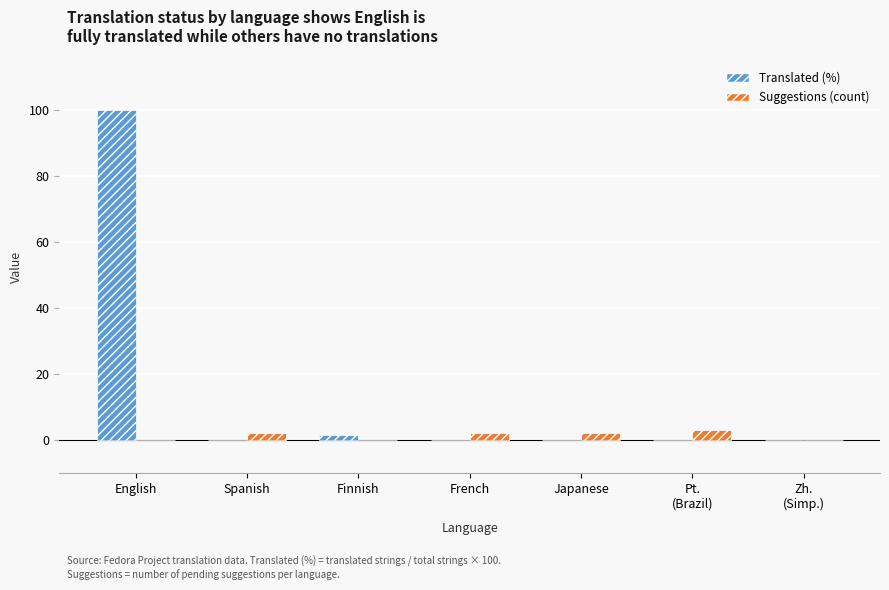

Are the bars horizontal?

No